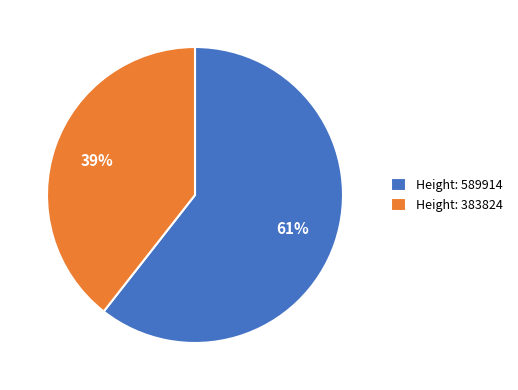

Which slice represents more than half of the pie?

Height: 589914